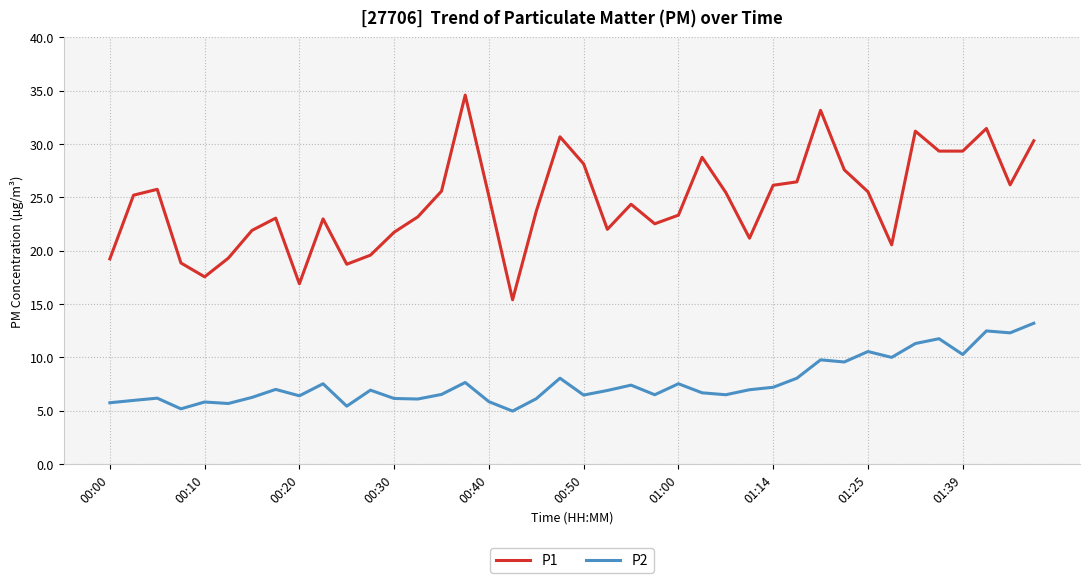

How many lines are shown in the chart?

2